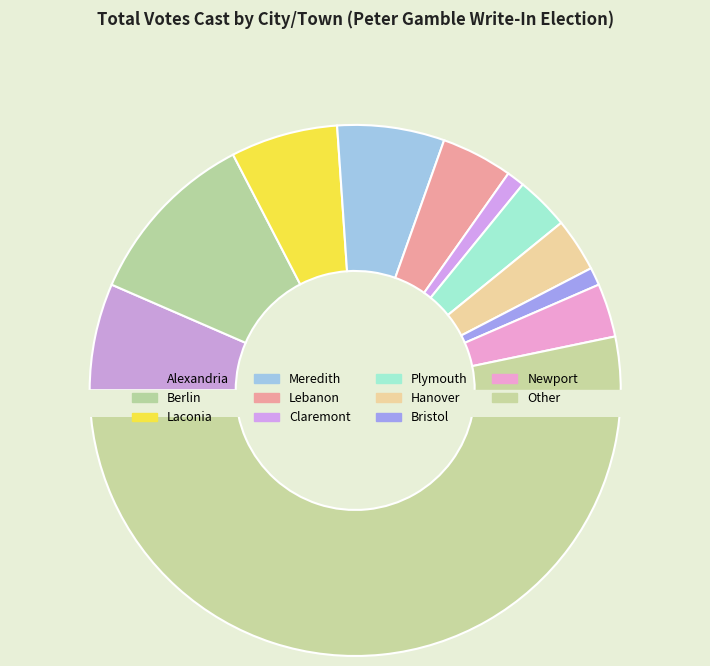

The Laconia slice represents 7% of the pie. True or false?

True